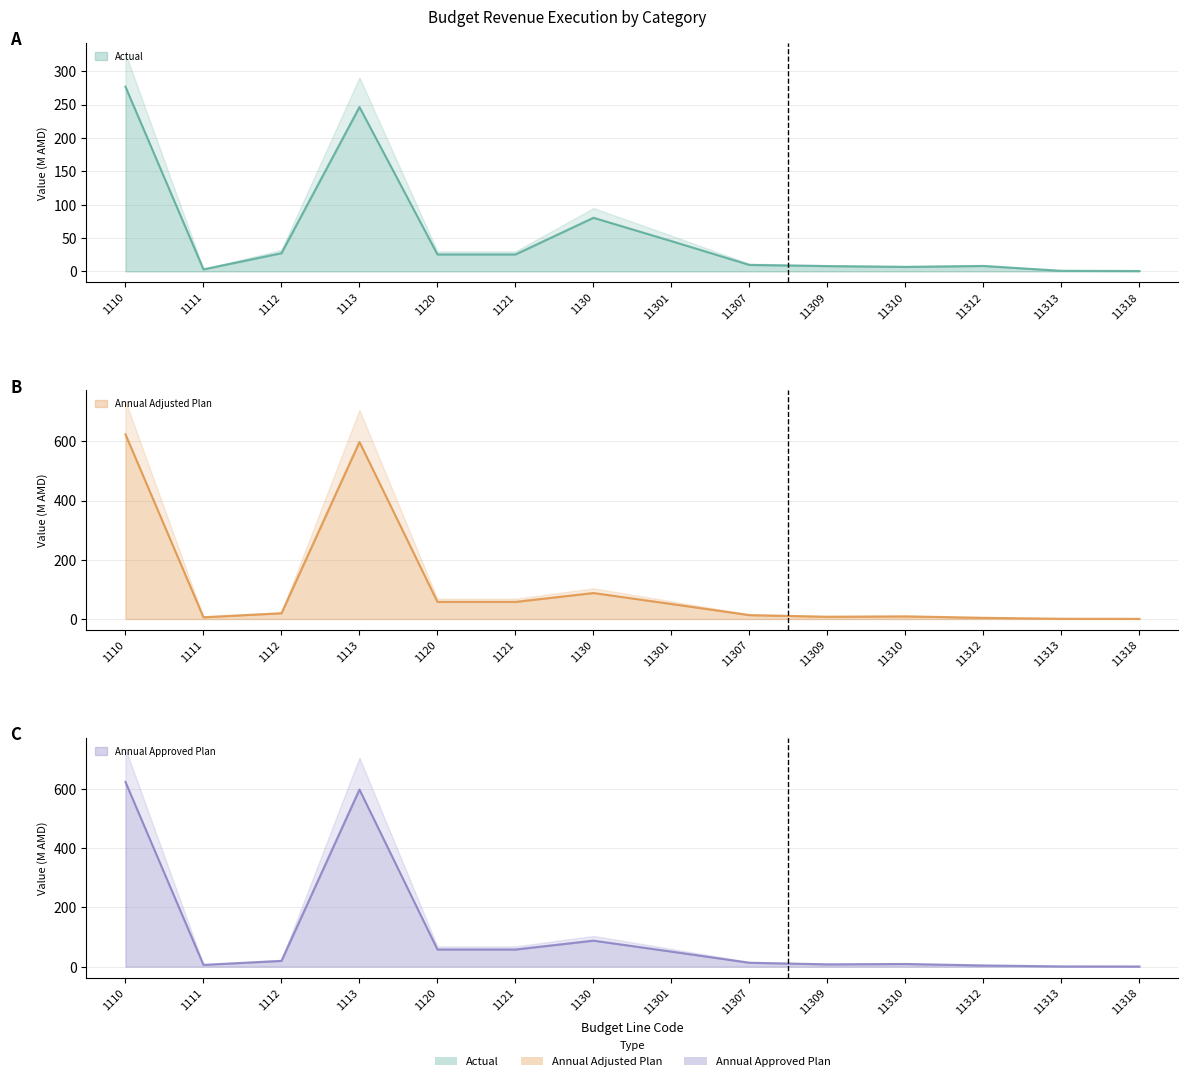

What is the difference between the second highest and second lowest values in the Annual Approved Plan (col_3) series?

597.1